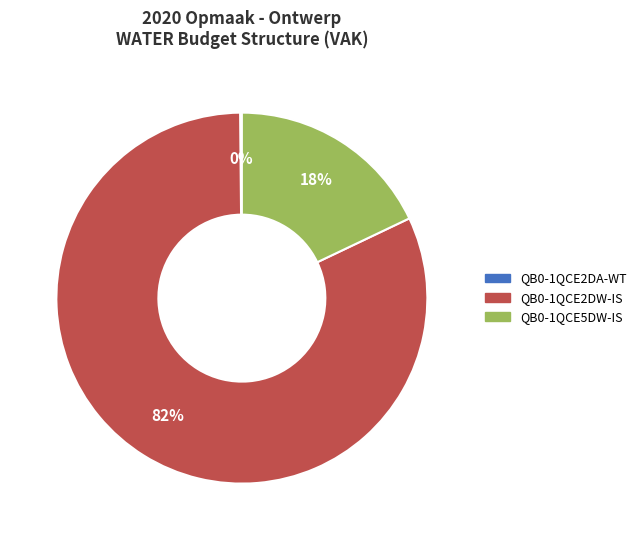

Is there a majority slice in this chart?

Yes